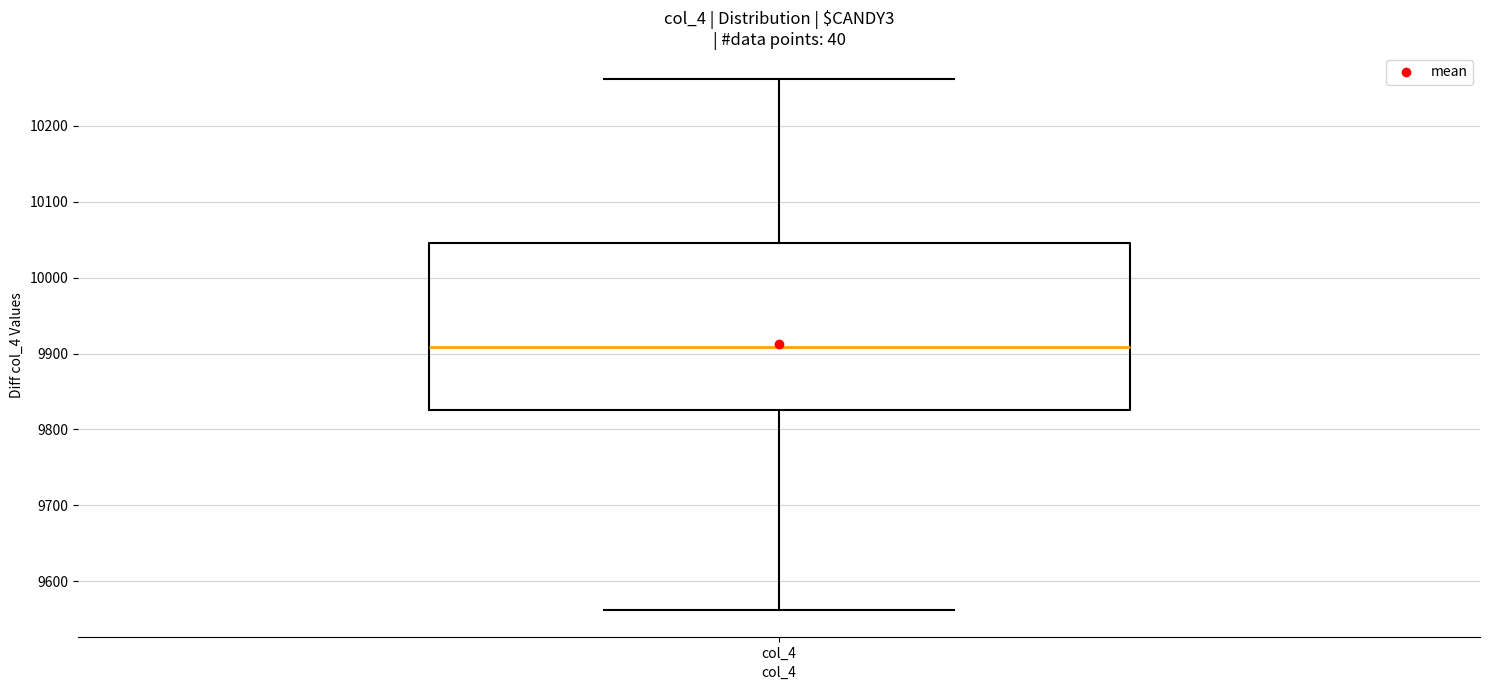

Transcribe this box plot: give where the median line is, the range the box spans, and where the two whiskers end, as read against the y-axis. The values are not printed on the chart, so give them approximately, as read against the axis.

median 9910, box 9830 to 10050, whiskers 9560 to 10260